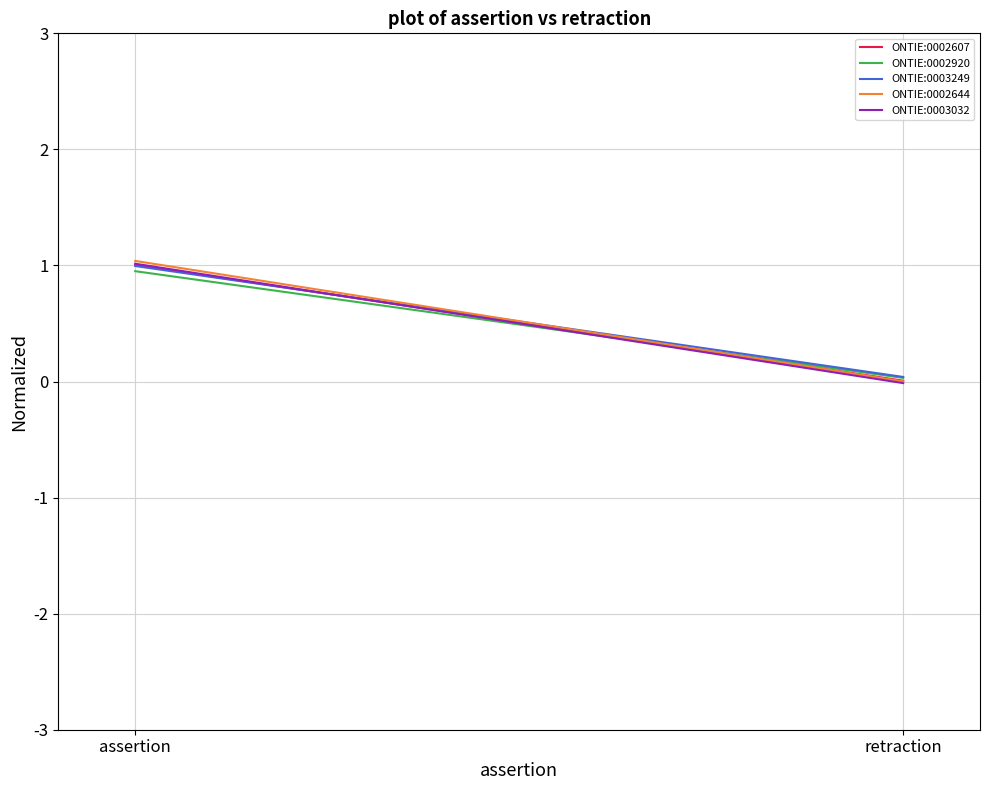

Reading right to left, what are all the values shown in this chart?

ONTIE:0002607: 0.0	1.0
ONTIE:0002920: 0.0	1.0
ONTIE:0003249: 0.0	1.0
ONTIE:0002644: 0.0	1.0
ONTIE:0003032: -0.0	1.0